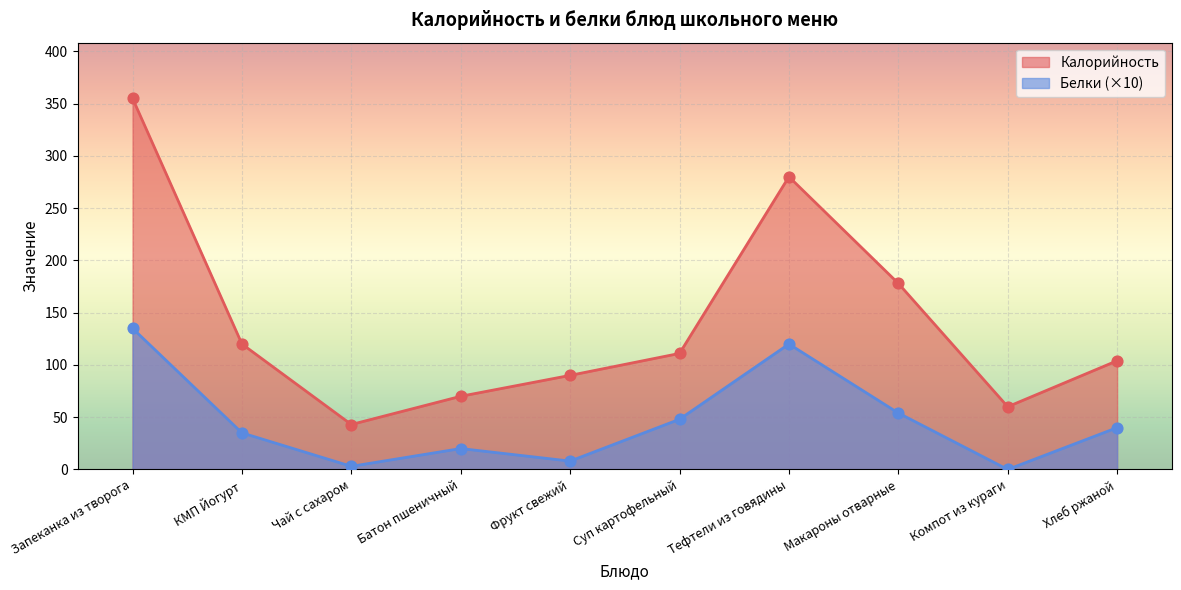

At which category is the sum across all series the highest?

Запеканка из творога